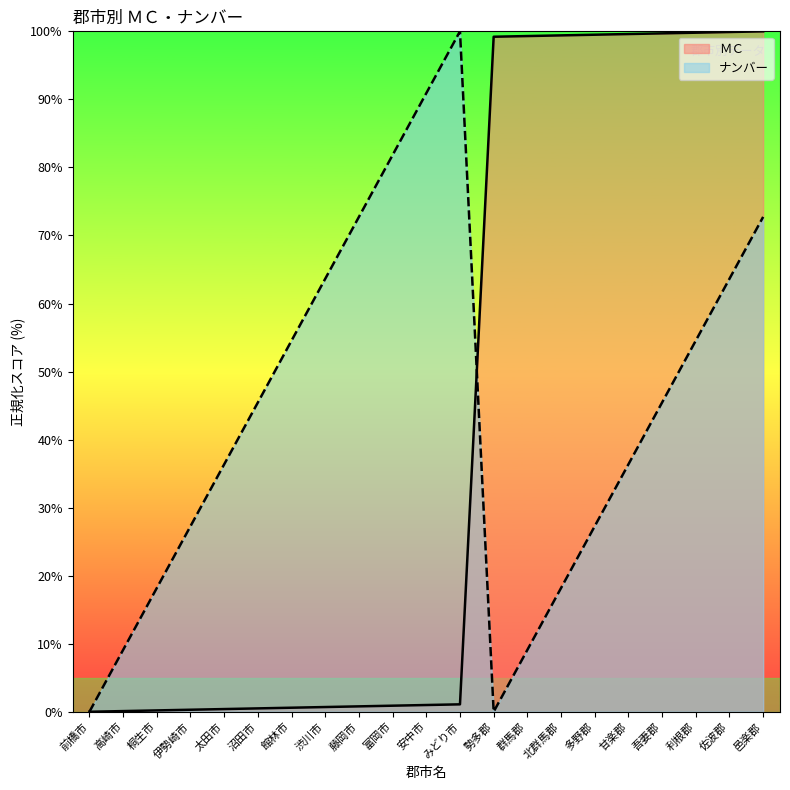

List the series in order of their overall mean, highest first.

ナンバー, ＭＣ